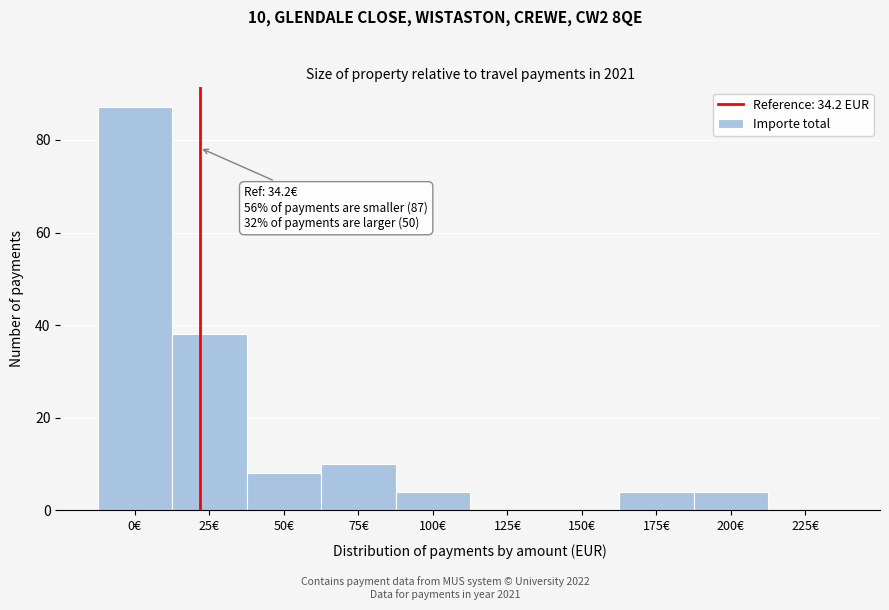

Reading left to right, list all the values displayed in this chart.

0€=87	25€=38	50€=8	75€=10	100€=4	125€=0	150€=0	175€=4	200€=4	225€=0